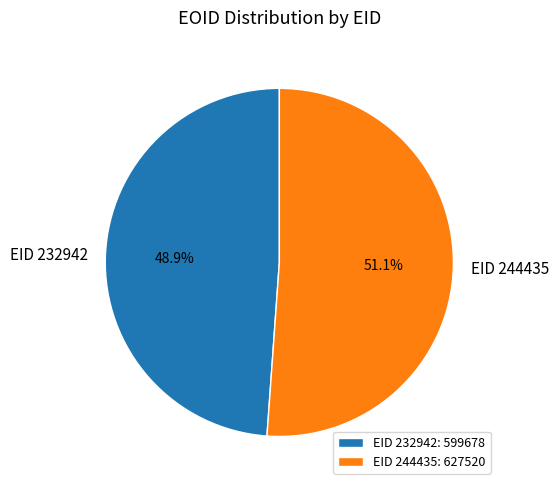

To the nearest percent, what is the average slice percentage?

50%